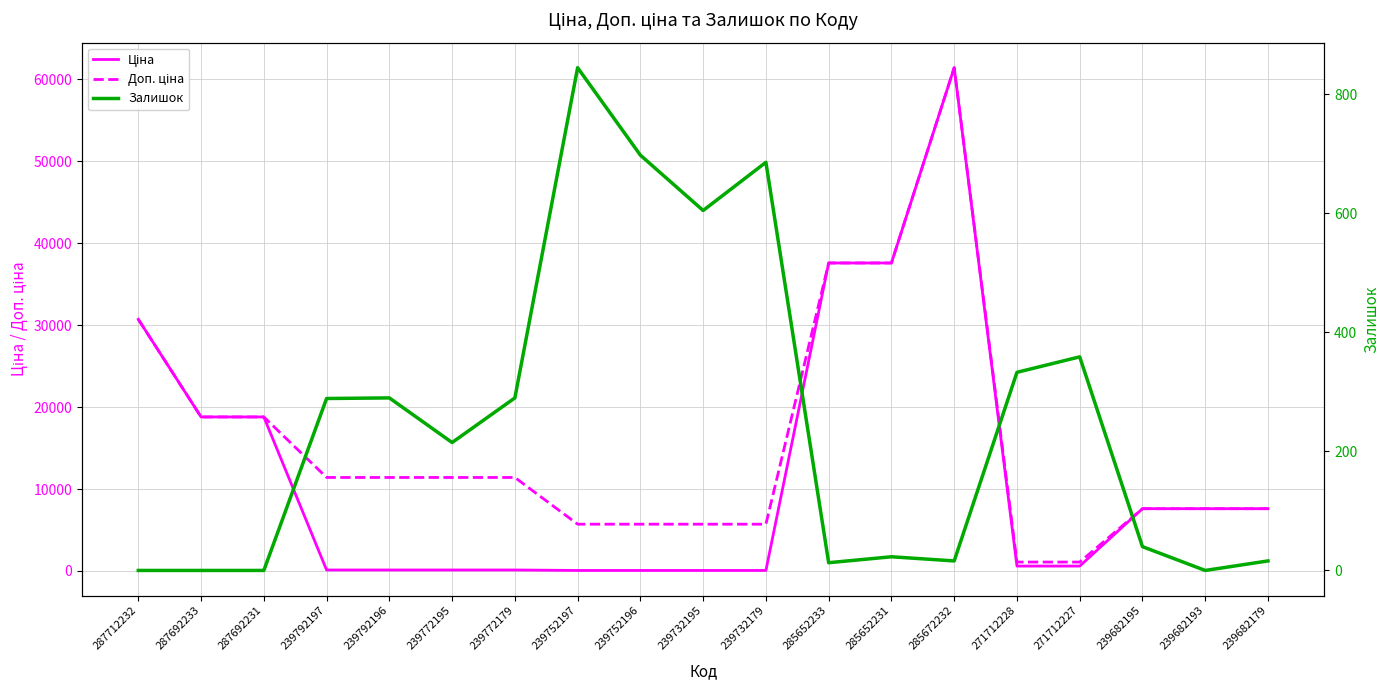

Where does the Залишок series first go above 215?

239792197